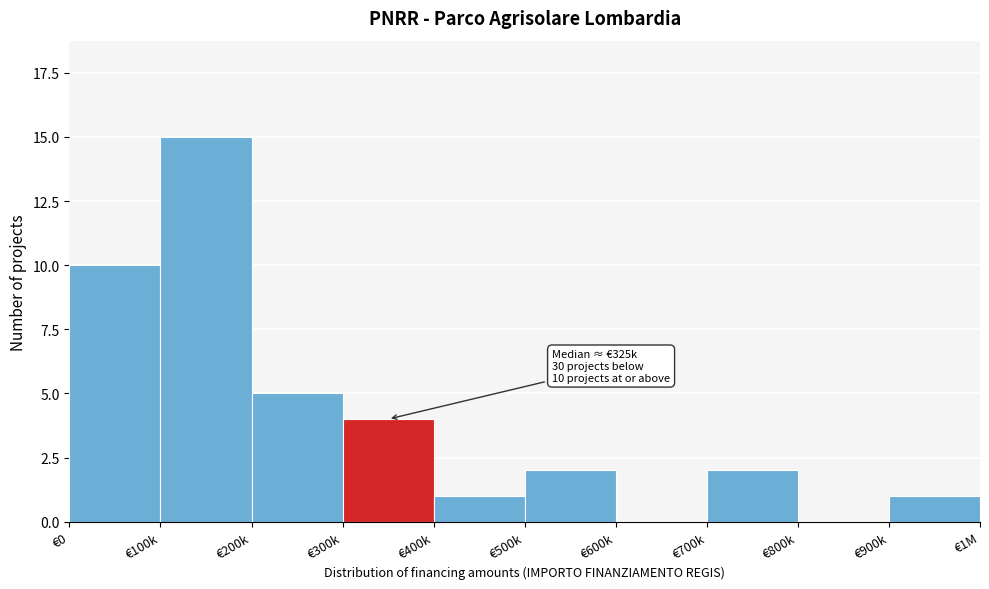

Reading left to right, list all the values displayed in this chart.

€0=10	€100k=15	€200k=5	€300k=4	€400k=1	€500k=2	€600k=0	€700k=2	€800k=0	€900k=1